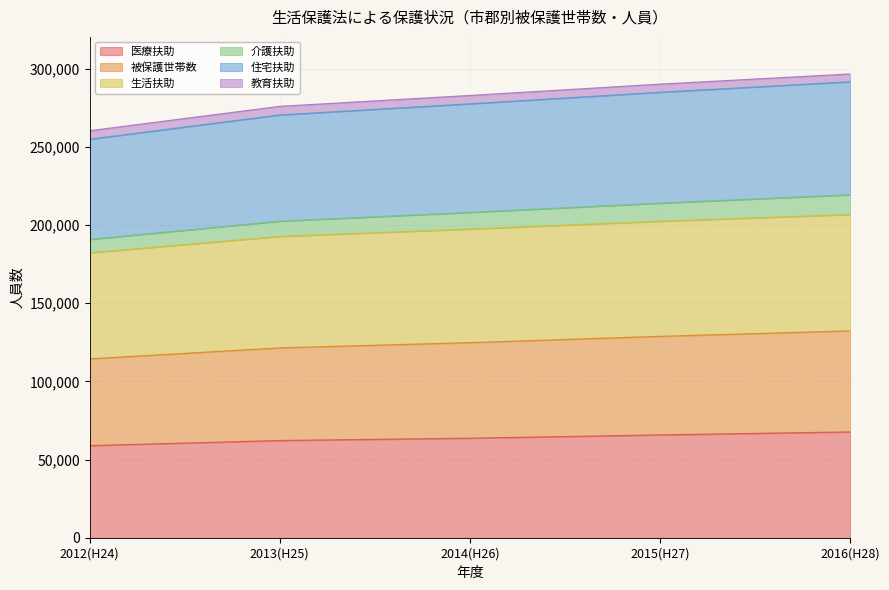

Between 2016(H28) and 2012(H24), which is larger?

2016(H28)